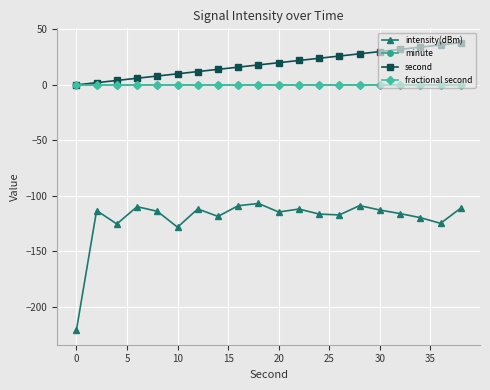

Does the chart have visible grid lines?

Yes